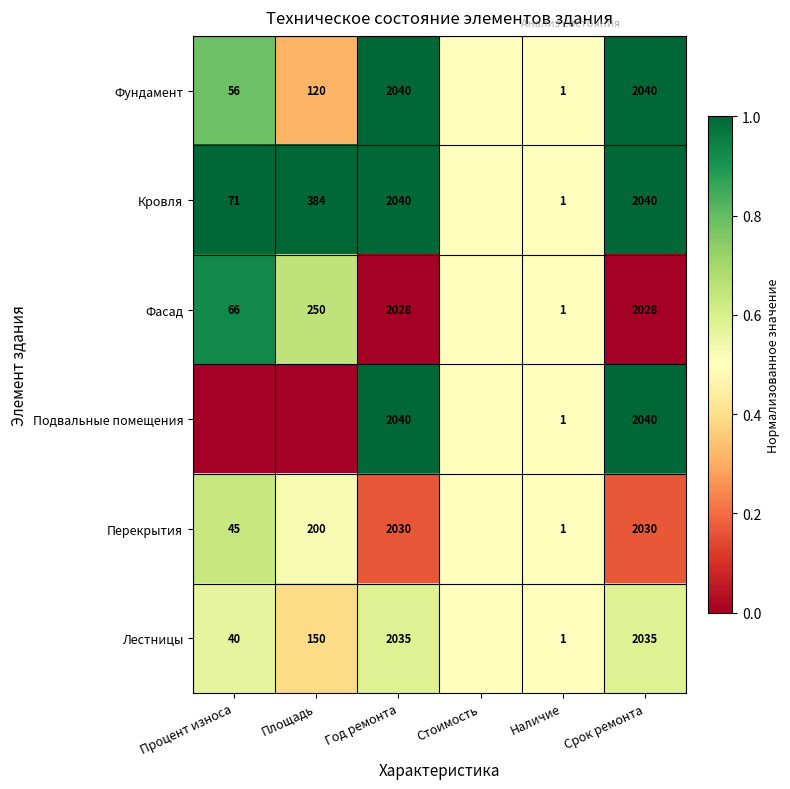

What is the total value across all series at Срок ремонта?

12213.0